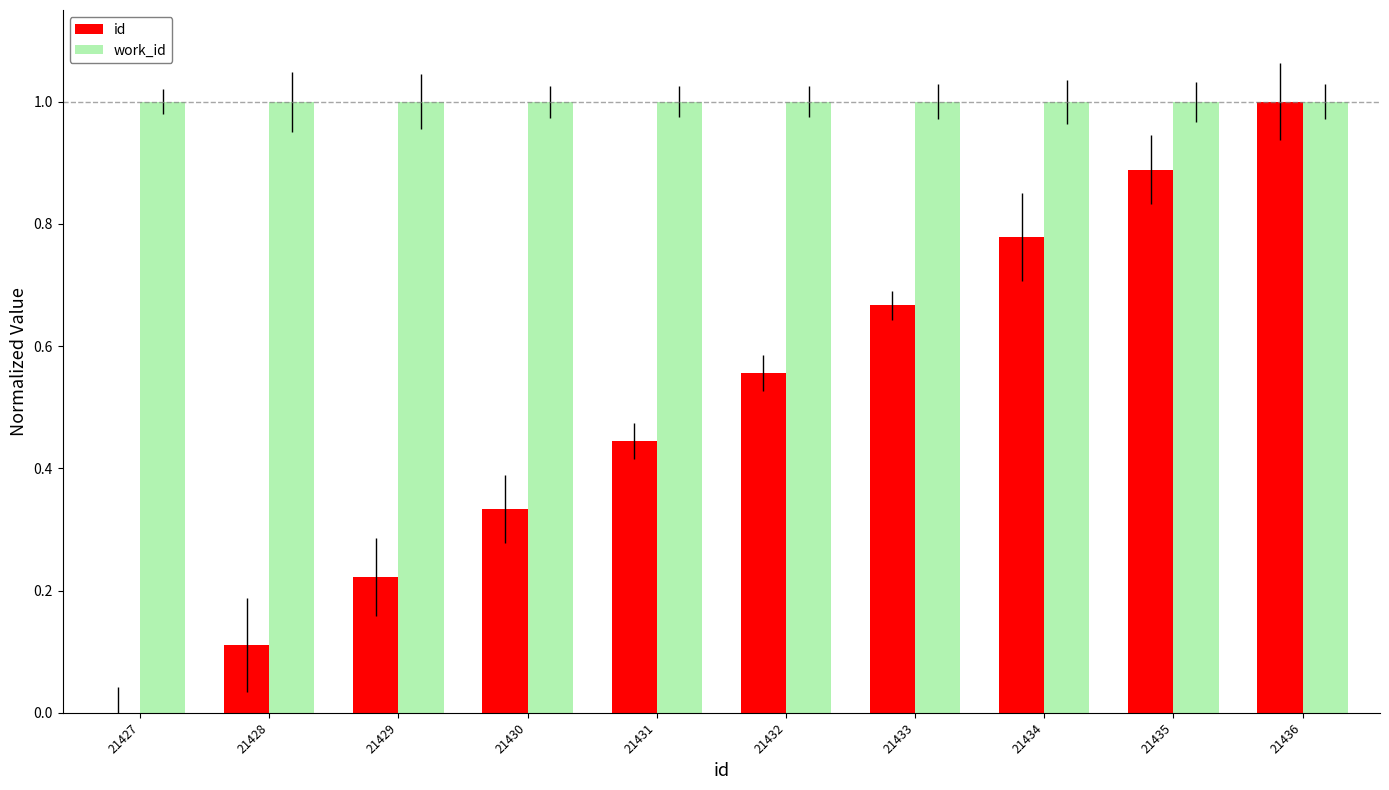

Is it true that work_id equals 1.0 at 21429?

True